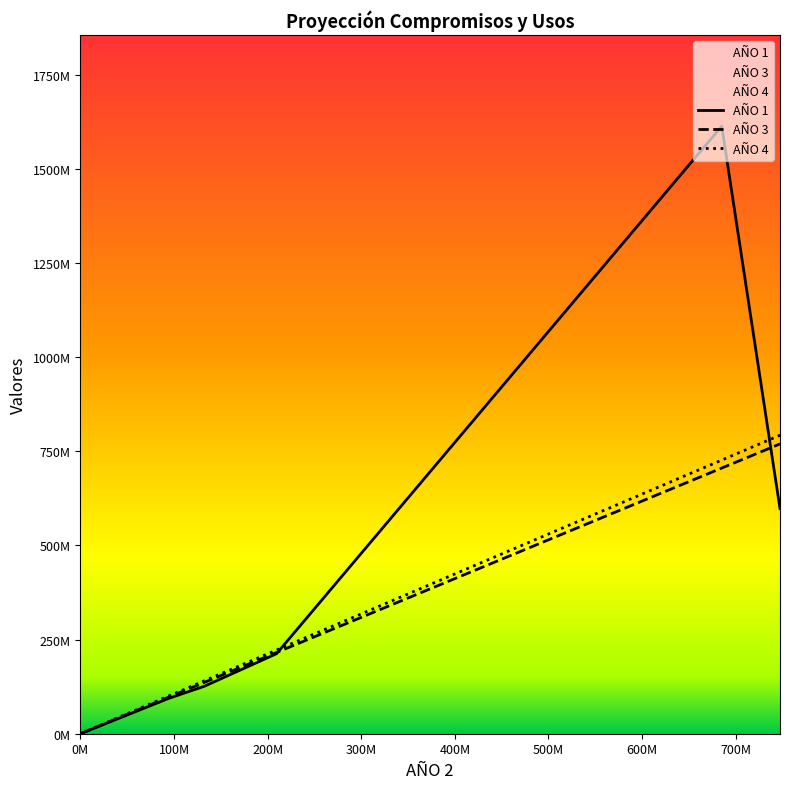

The AÑO 3 series shows 1321282068 at COMPROMISOS PDA INVERSION. True or false?

False